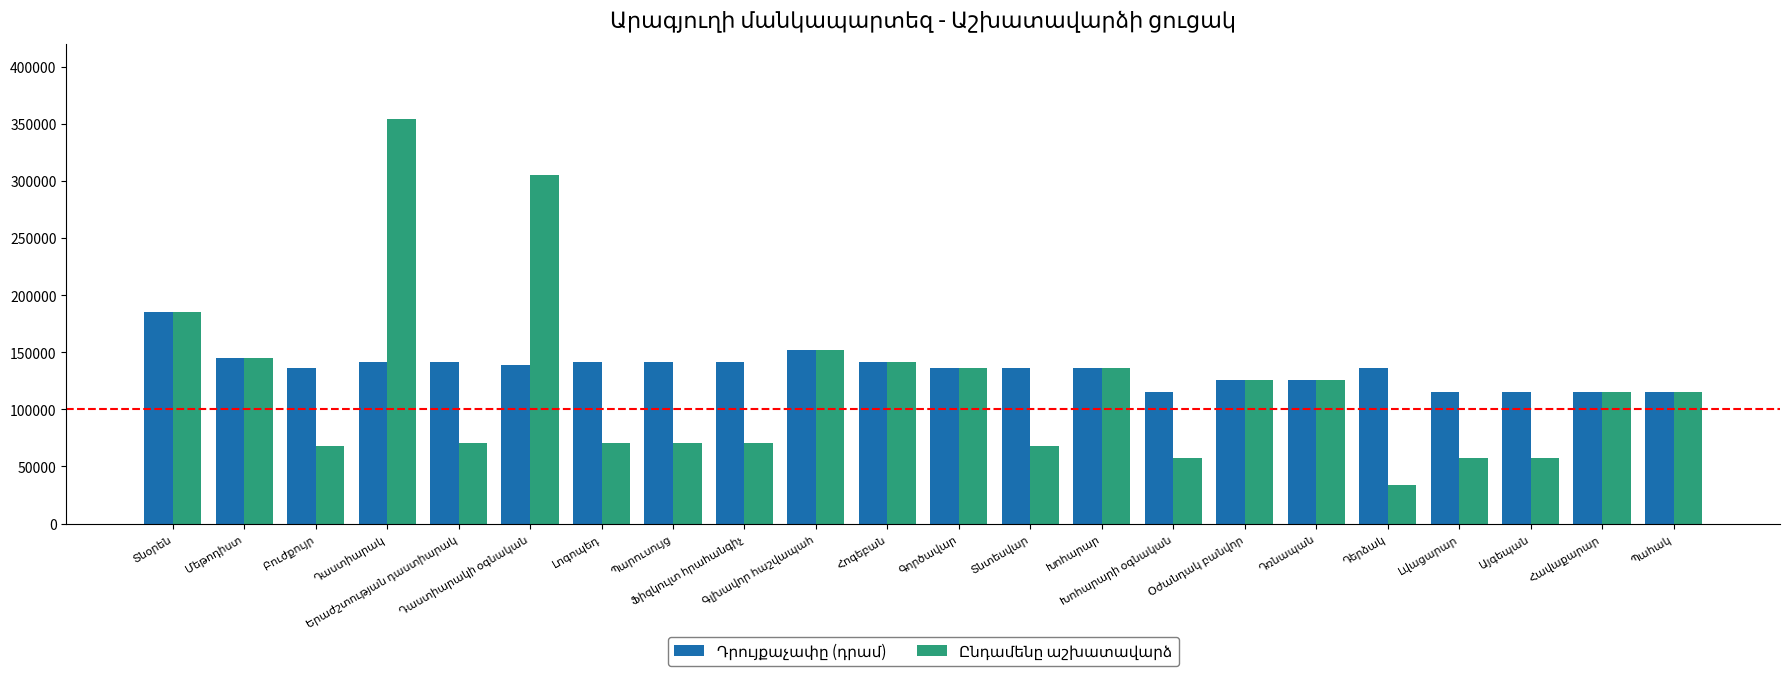

What is the minimum value shown in the chart?

34125